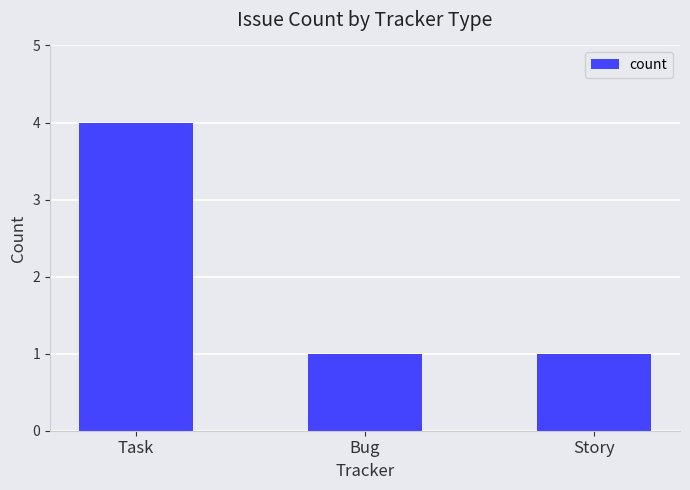

What is the value of the 1st bar from the left?

4